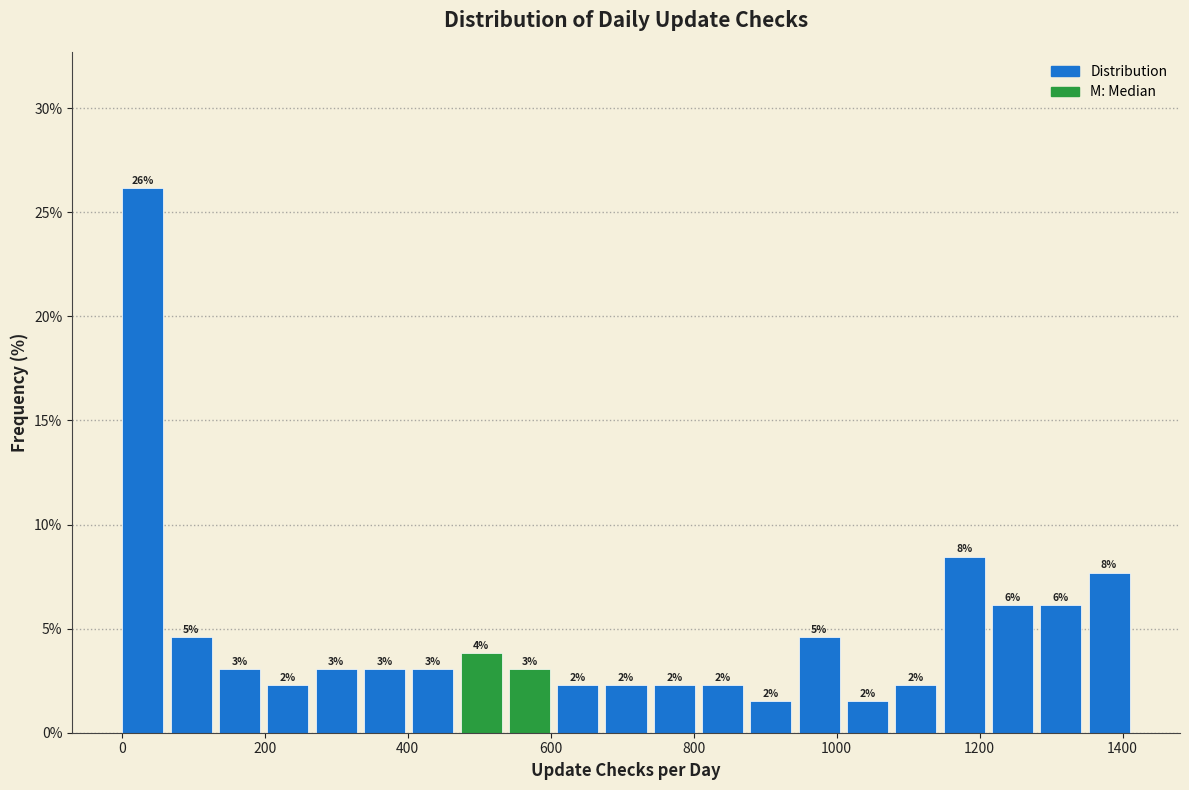

Around what value on the x-axis is the tallest bar? Give the approximate position of its centre, as read against the axis.

20